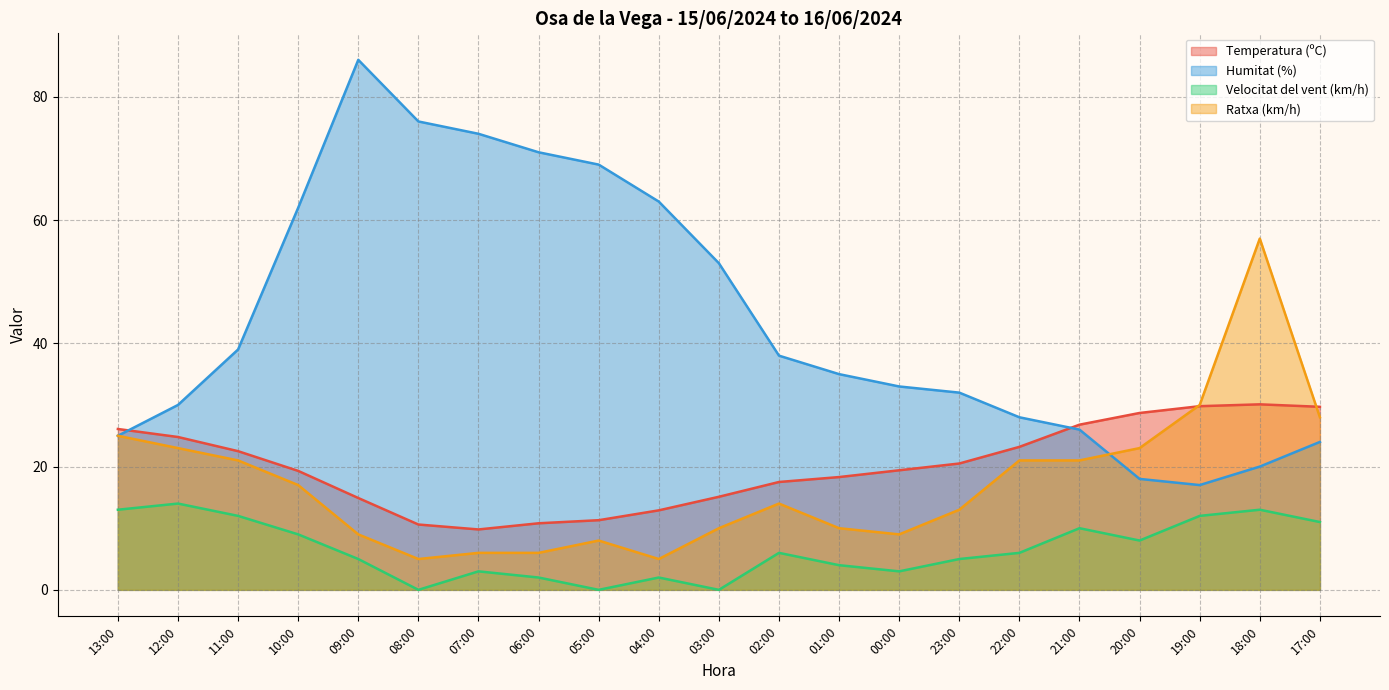

True or false: Humitat (%) has more than 1 points higher than both neighbors.

False